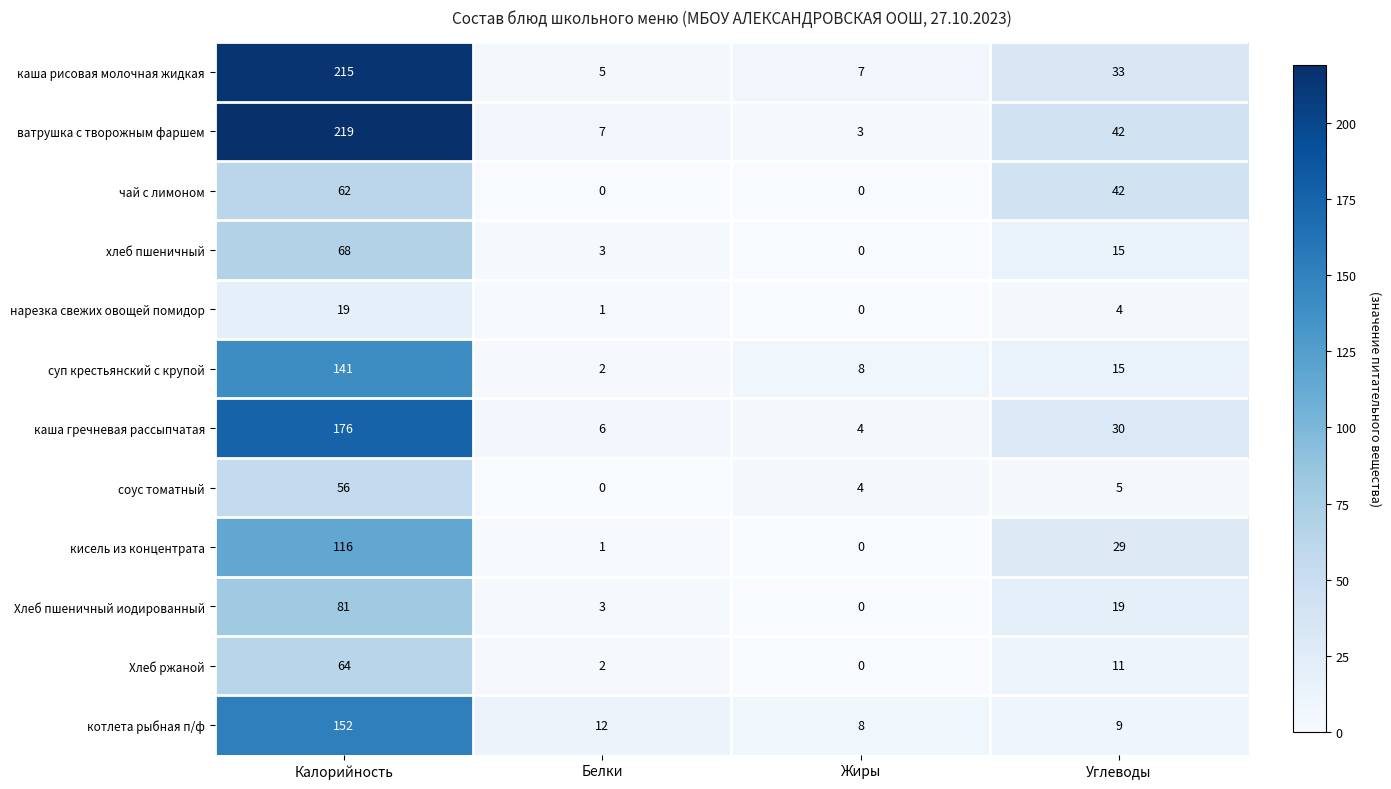

How many series are shown in this chart?

12